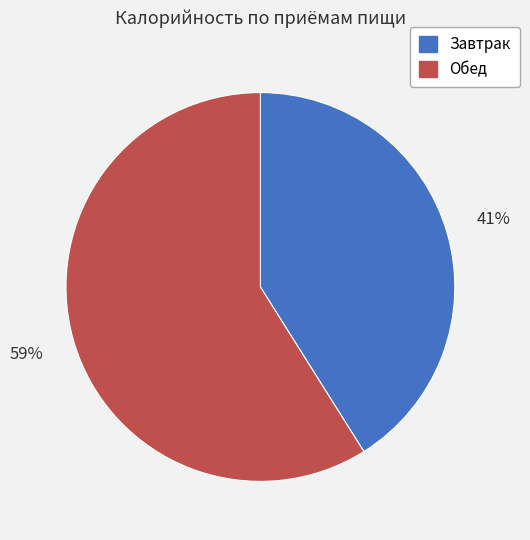

How many slices are in this pie chart?

2